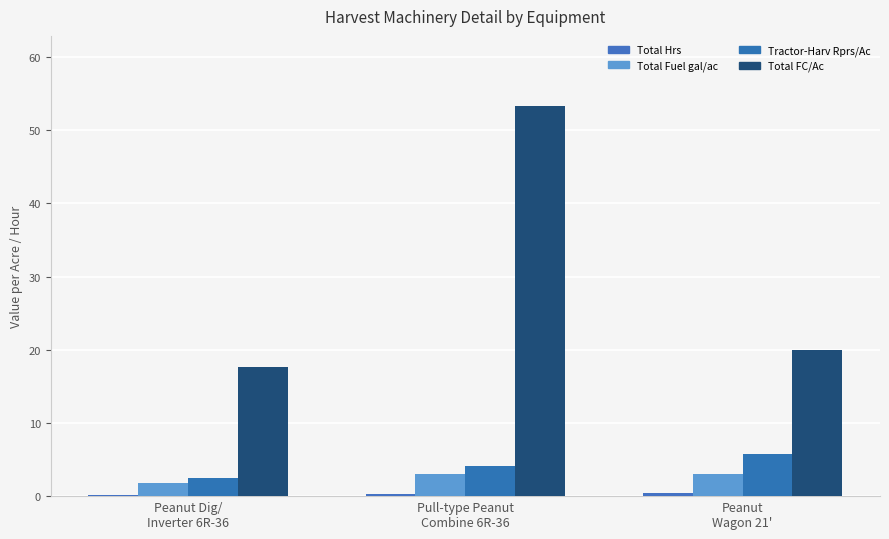

The Total FC/Ac series shows 53.3 at Pull-type Peanut
Combine 6R-36. True or false?

True